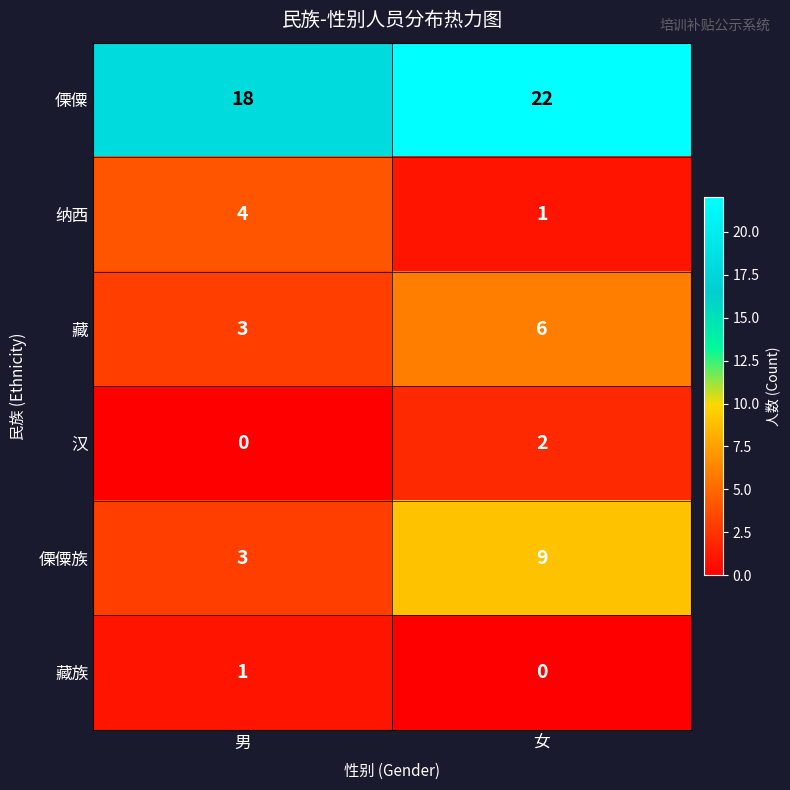

True or false: 纳西 has a value of 5 at 男.

False